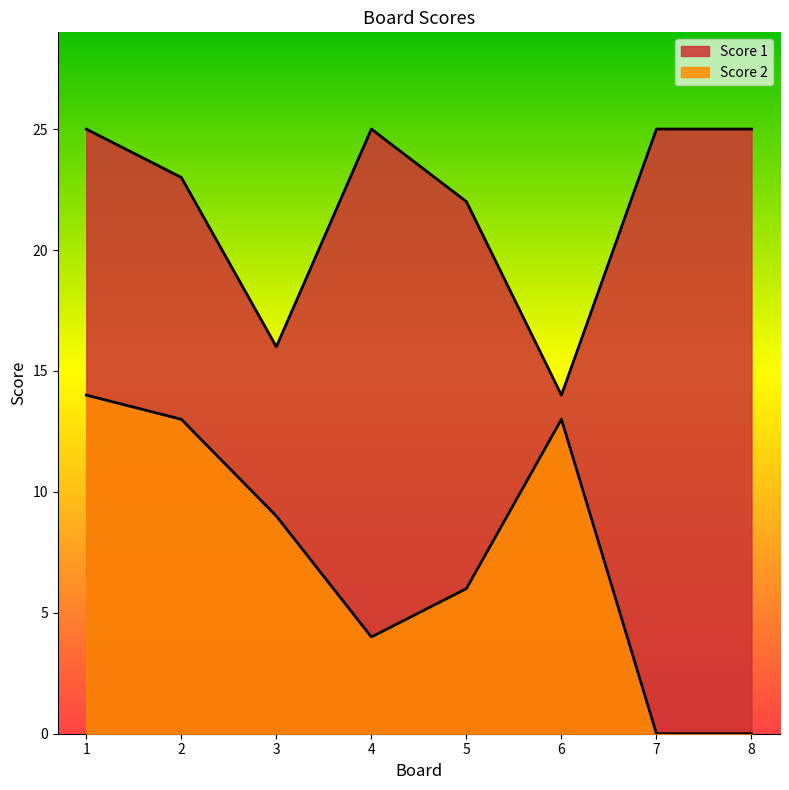

Which category has the lowest value in the Score 1 series?

6